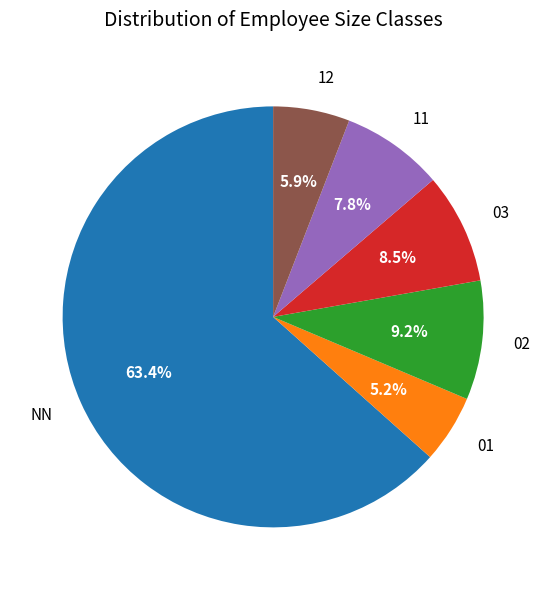

Do 11 and NN together represent more than half of the pie?

Yes